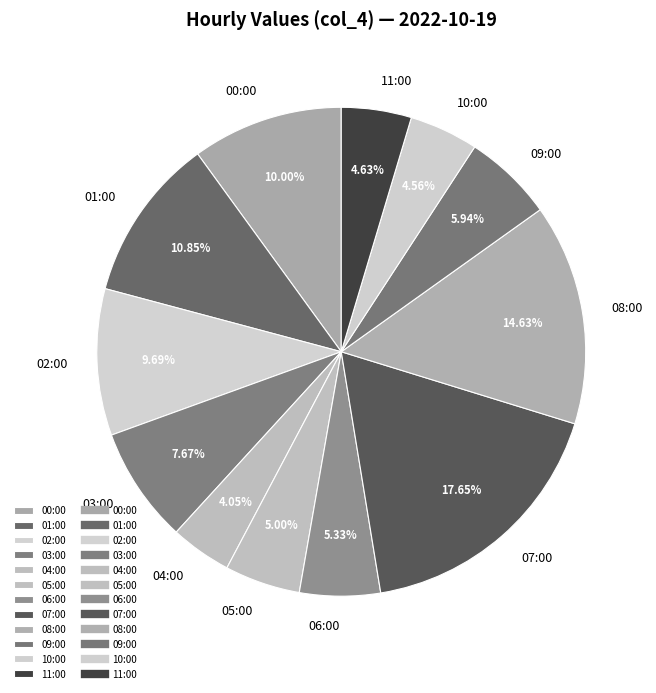

What percentage is the 04:00 slice, to the nearest percent?

4%